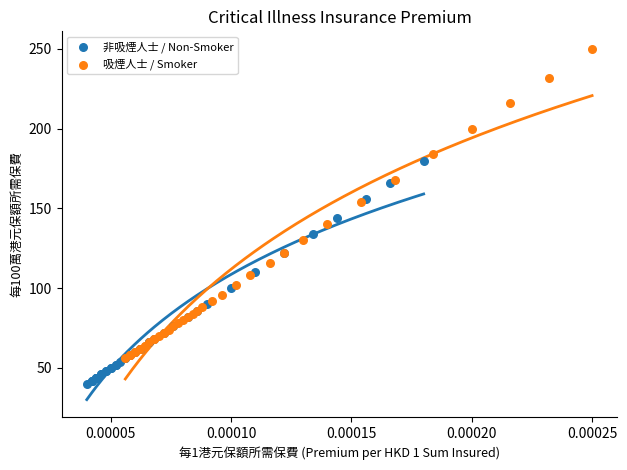

Which series contains the highest Y value?

吸煙人士 / Smoker